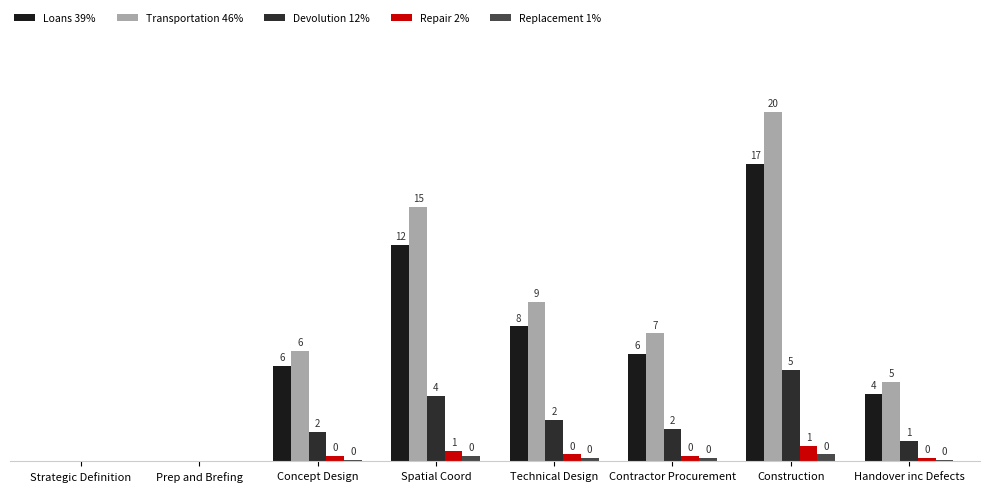

What are all the series names shown in the legend?

Loans 39%, Transportation 46%, Devolution 12%, Repair 2%, Replacement 1%